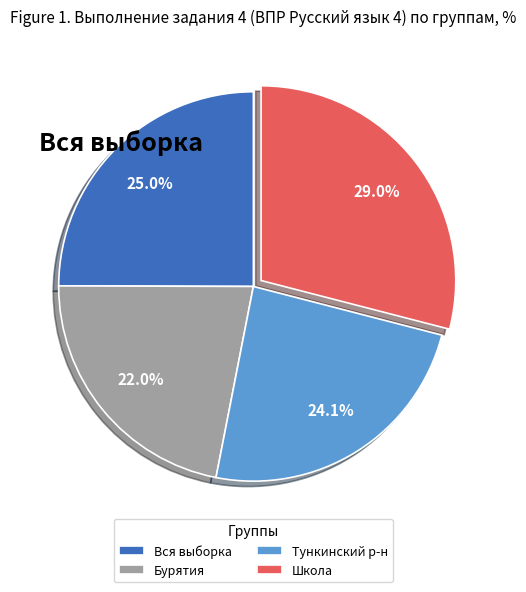

Is there any slice that represents more than half of the pie?

No